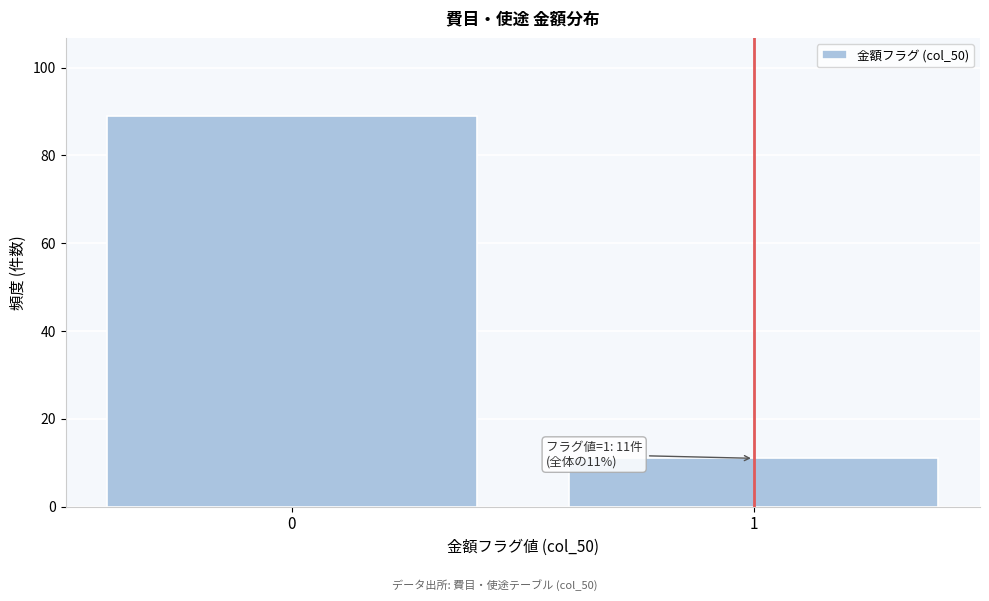

Reading right to left, extract all data points from this chart.

11	89